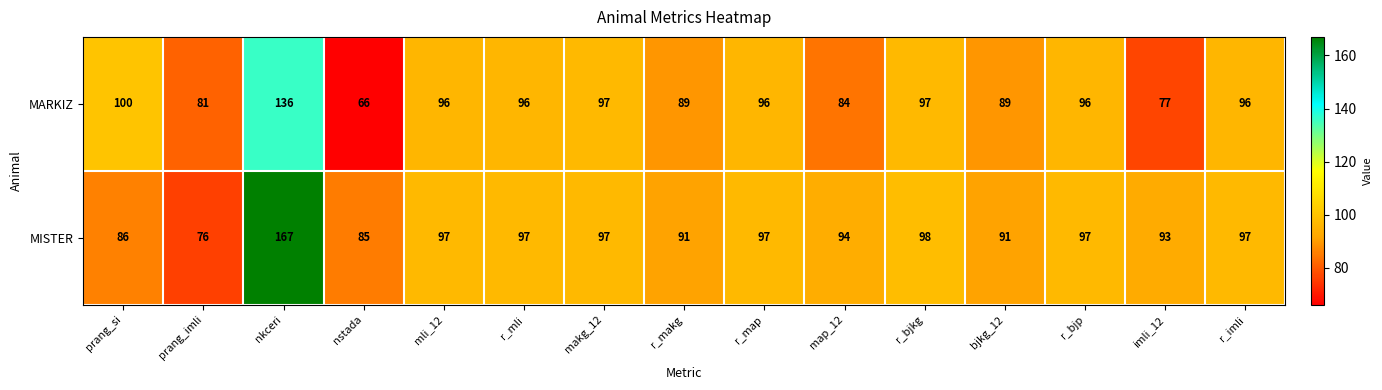

Where is MARKIZ nearest to the value 101?

prang_si